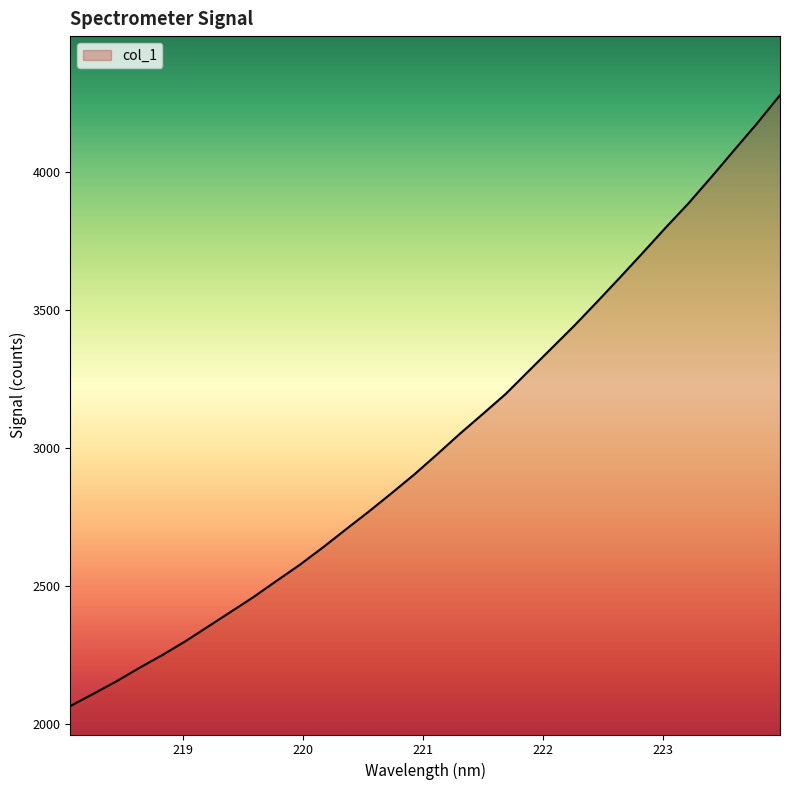

How many lines are shown in the chart?

1